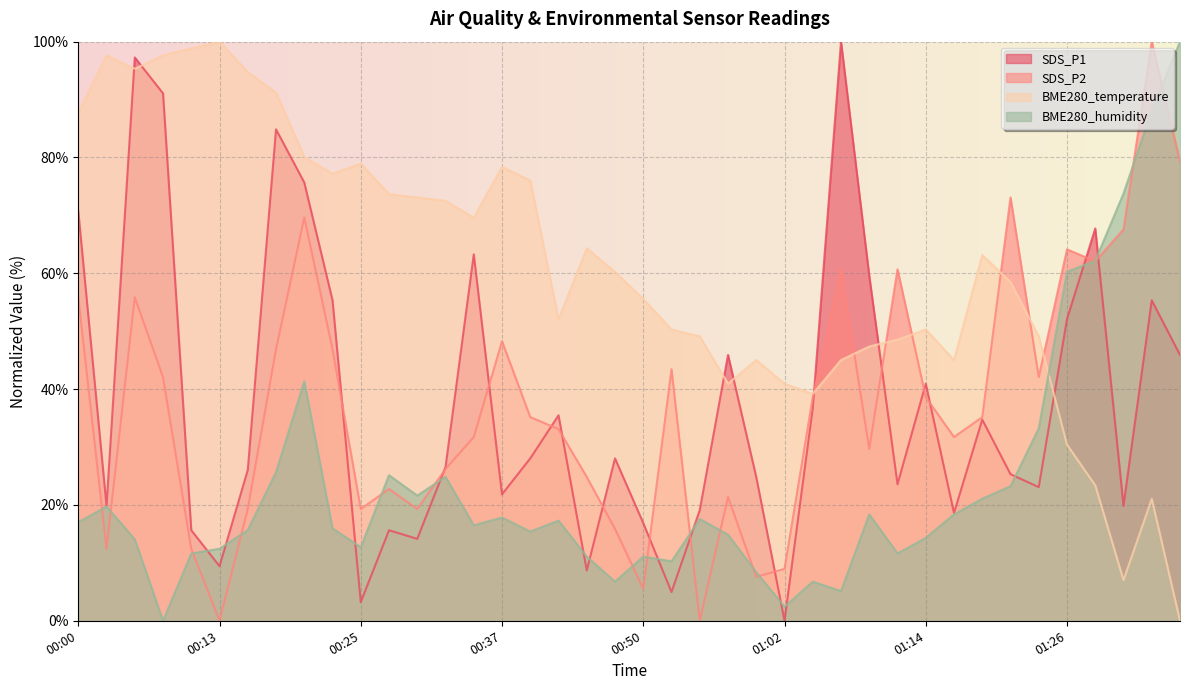

Count the number of categories in the chart.

40